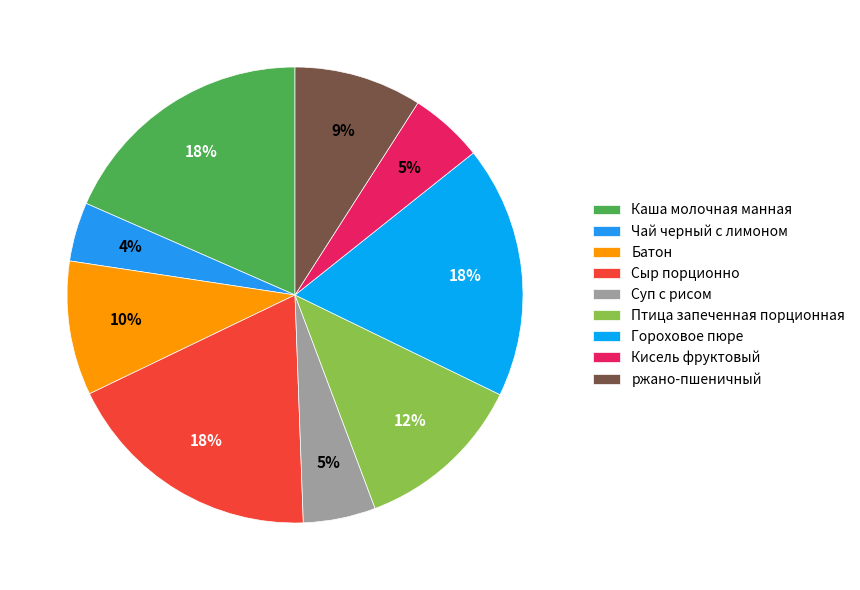

Is there a majority slice in this chart?

No